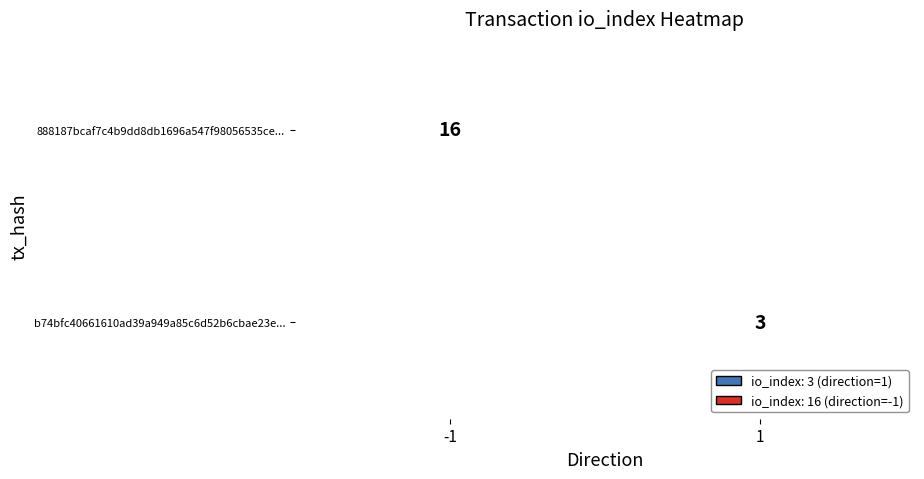

How many categories are shown in the chart?

2